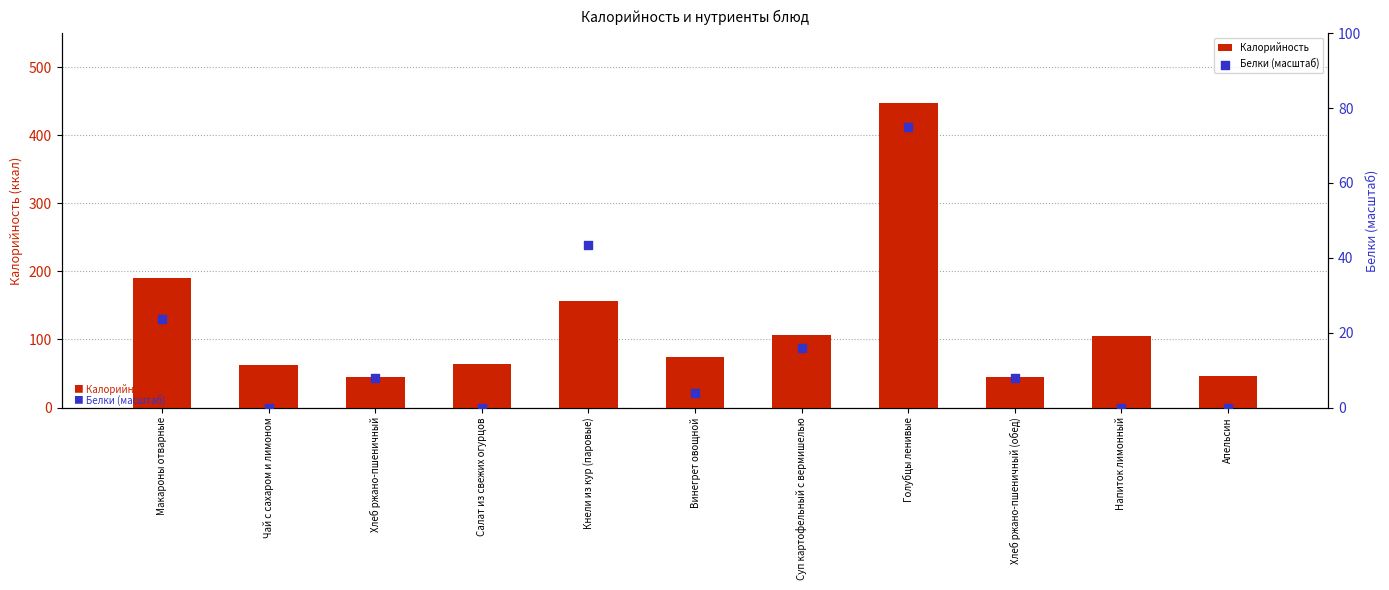

Which series reaches the maximum Y coordinate?

Калорийность